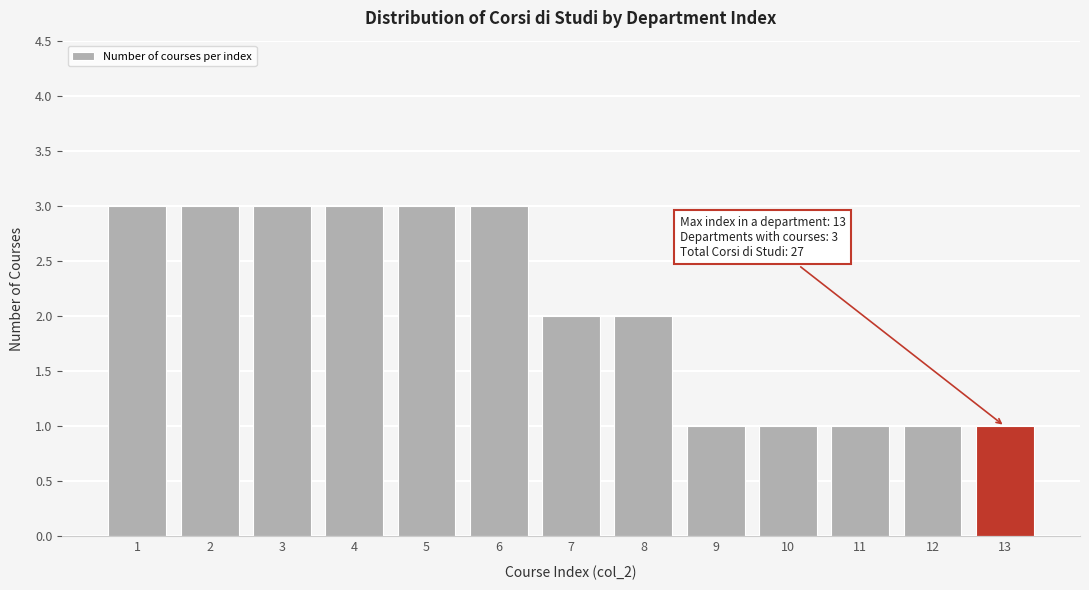

Reading left to right, list all the values displayed in this chart.

1=3	2=3	3=3	4=3	5=3	6=3	7=2	8=2	9=1	10=1	11=1	12=1	13=1